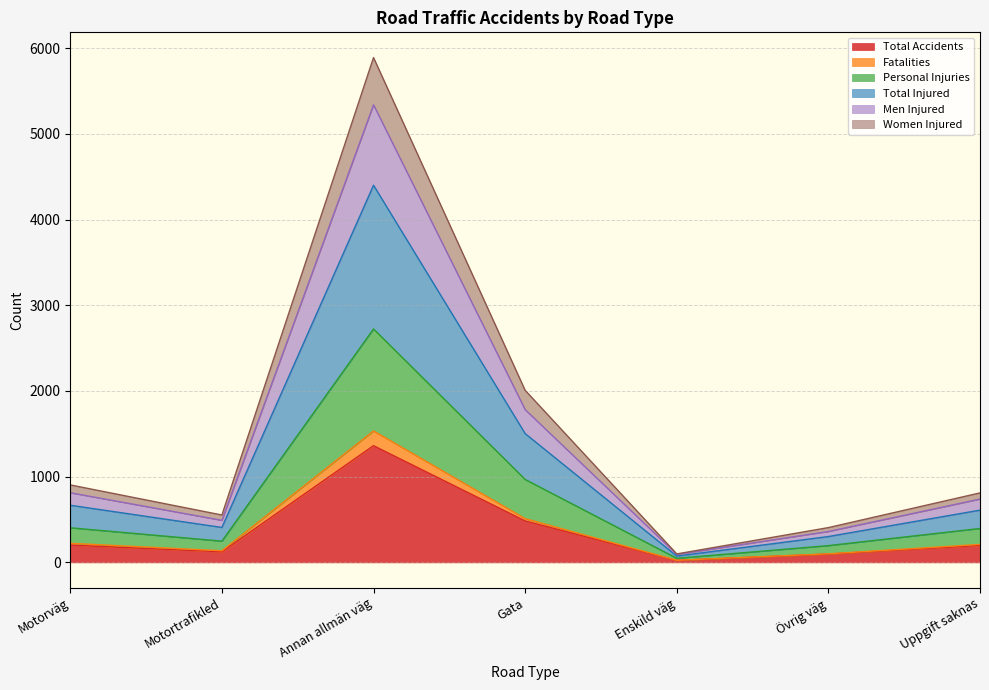

What is the highest value of the Total Accidents series?

1362